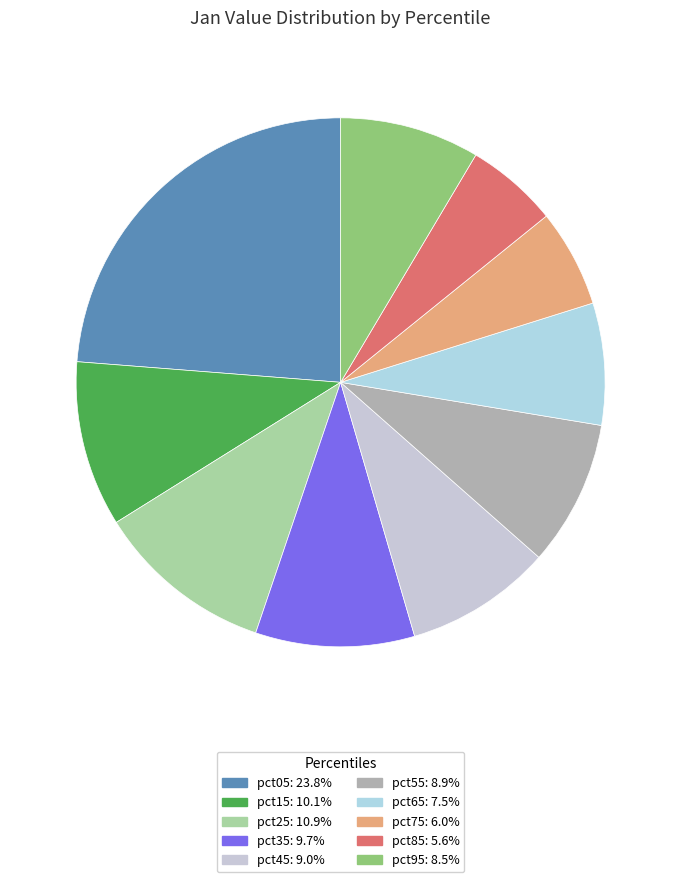

The pct25 slice represents 1% of the pie. True or false?

False